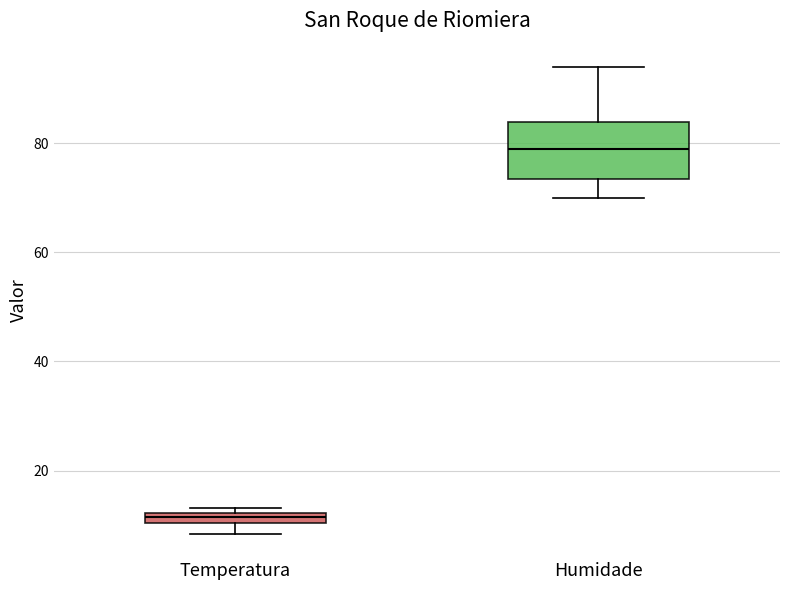

Which box has the highest median line?

Humidade